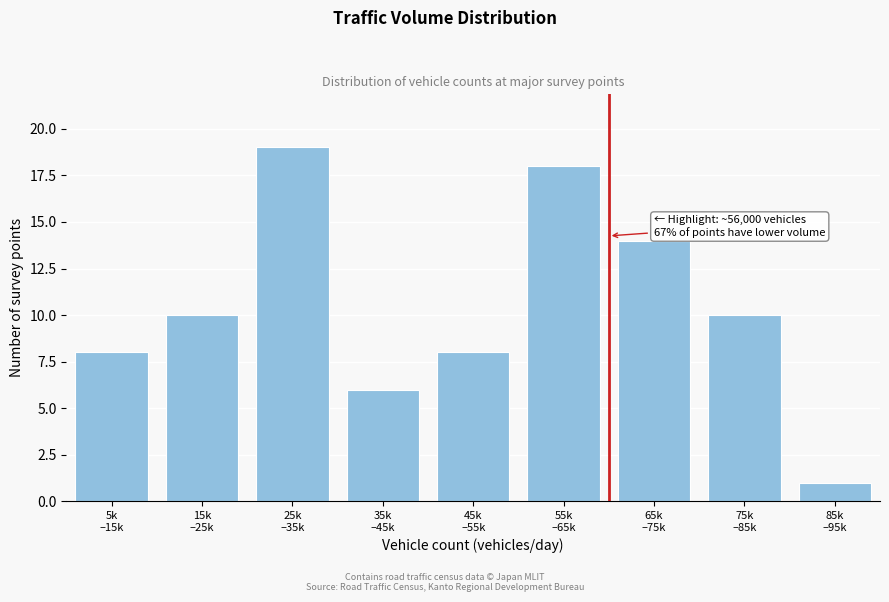

Reading left to right, list all the values displayed in this chart.

8	10	19	6	8	18	14	10	1